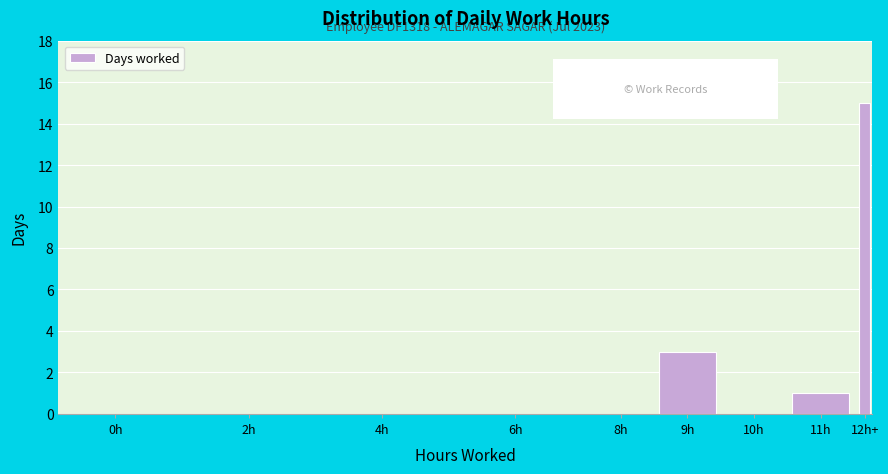

Reading left to right, extract all data points from this chart.

0h=0	2h=0	4h=0	6h=0	8h=0	9h=3	10h=0	11h=1	12h+=15